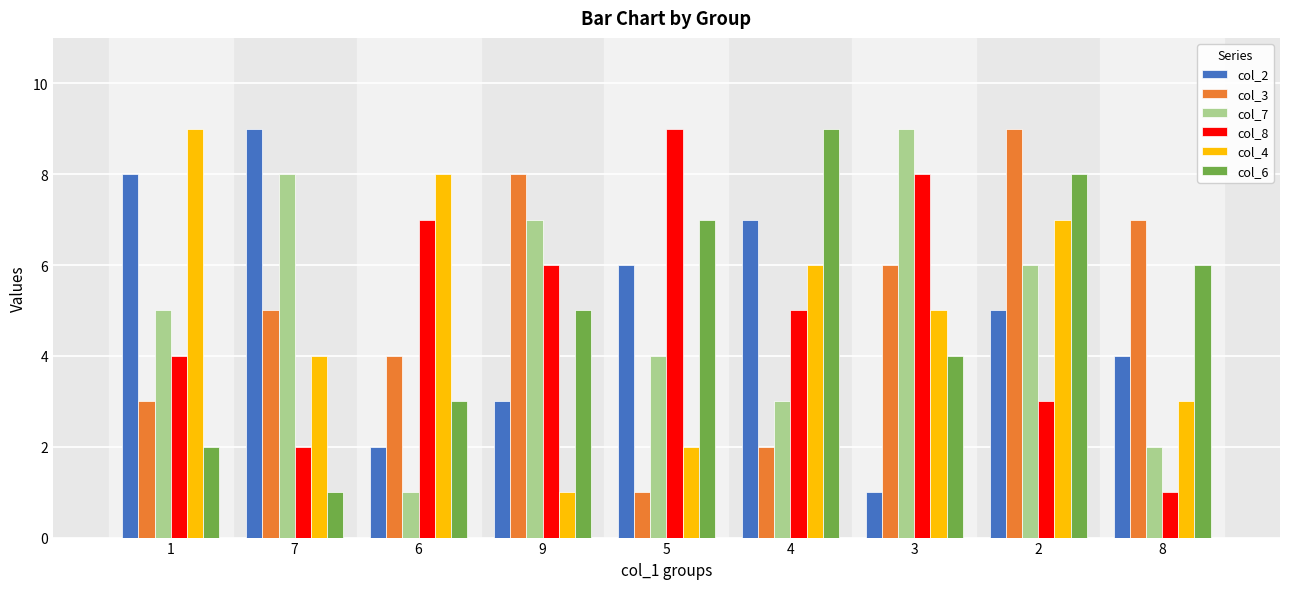

What is the difference between the col_2 values at 6 and 3?

1